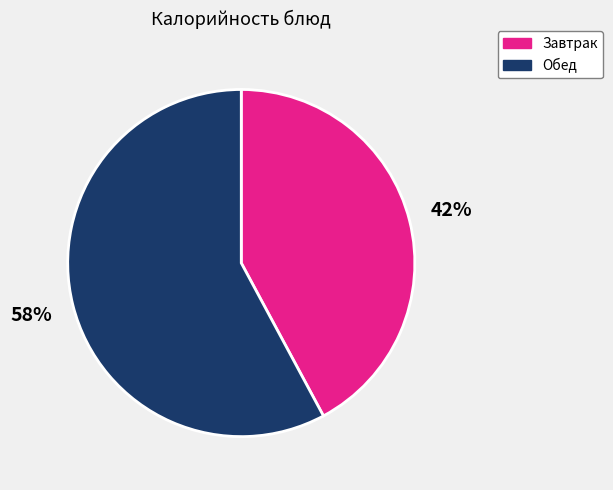

How many slices are in this pie chart?

2